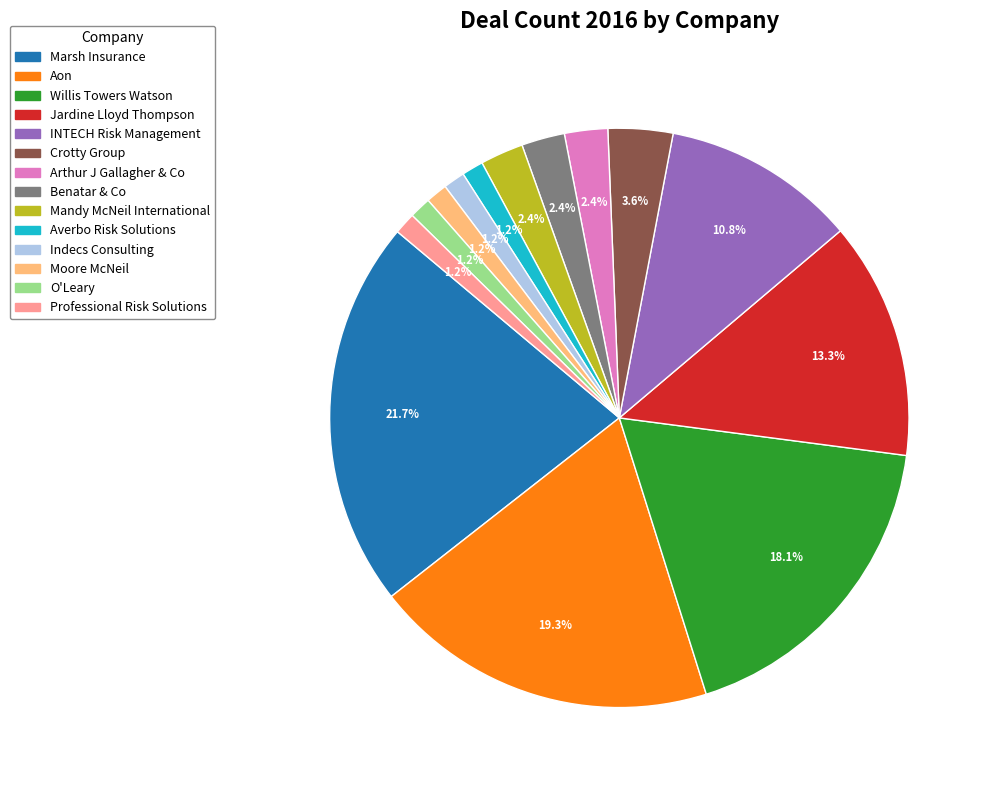

Do Professional Risk Solutions and Moore McNeil together represent more than half of the pie?

No